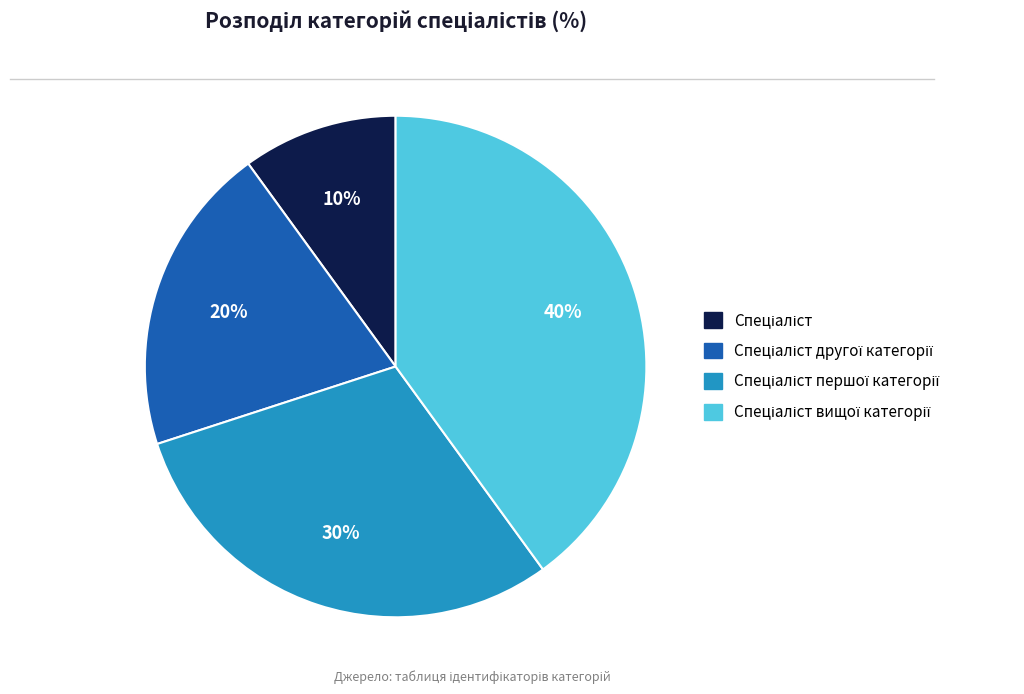

To the nearest percent, what is the difference between the largest and smallest slice percentages?

30%